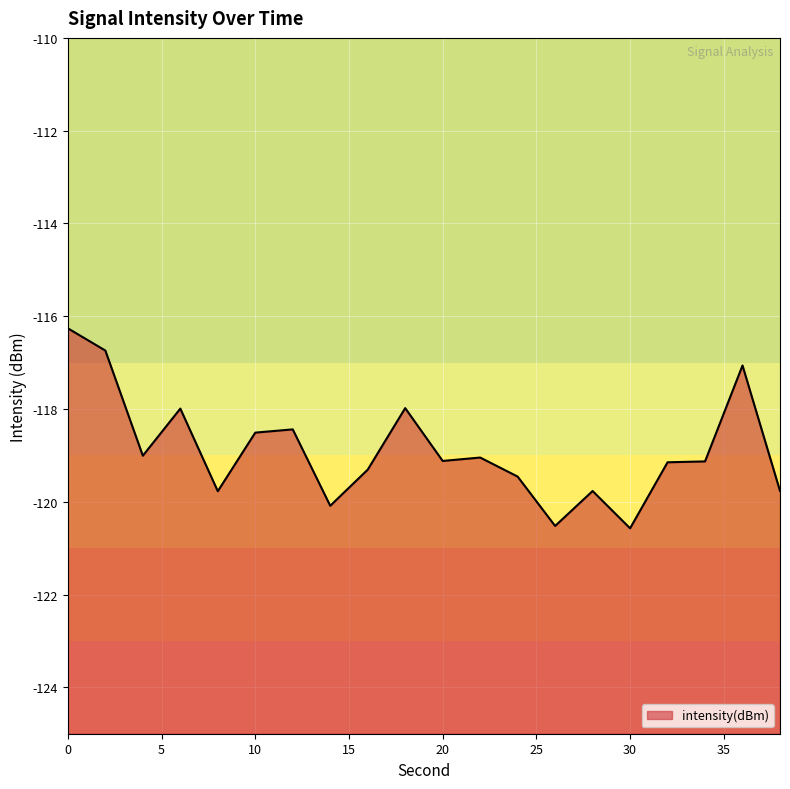

Reading left to right, extract all data points from this chart.

-116.3	-116.7	-119.0	-118.0	-119.8	-118.5	-118.4	-120.1	-119.3	-118.0	-119.1	-119.0	-119.5	-120.5	-119.8	-120.6	-119.1	-119.1	-117.1	-119.8